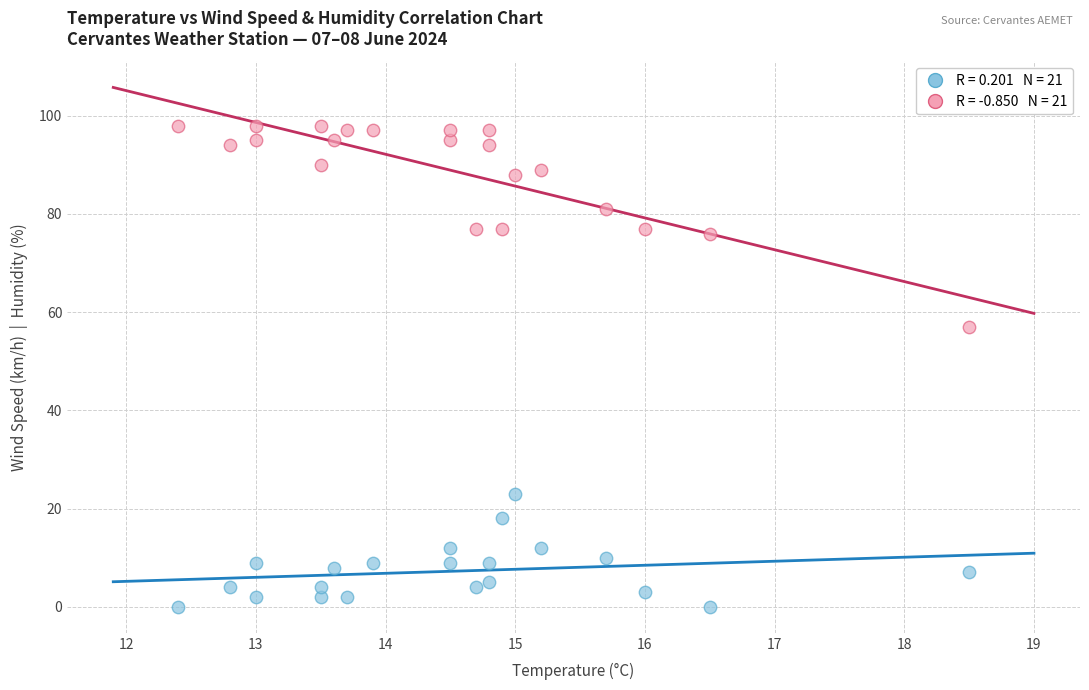

Across all series, what Y value is closest to 49?

57